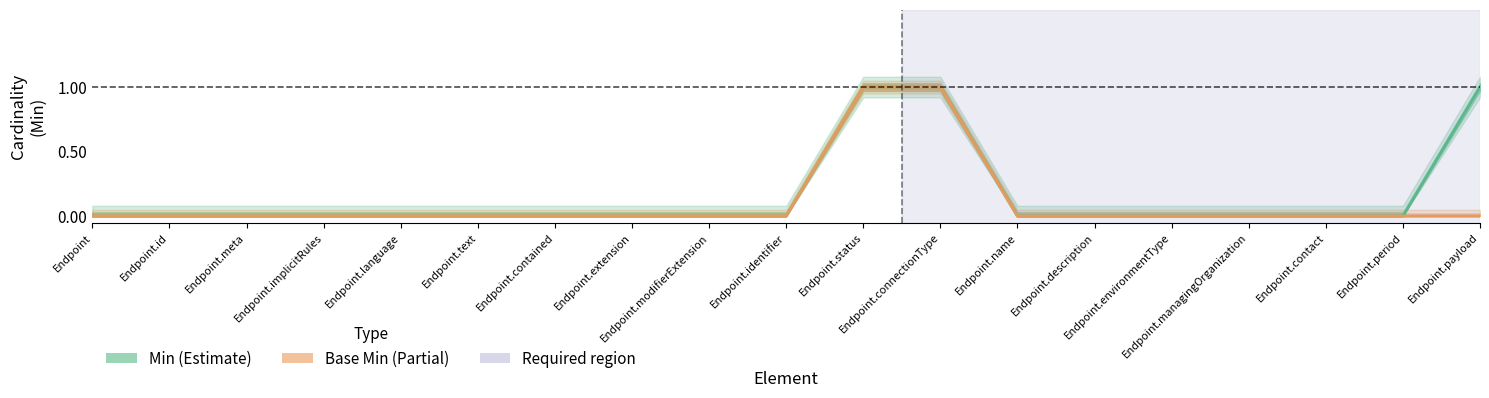

At how many categories does at least one series exceed 0?

3